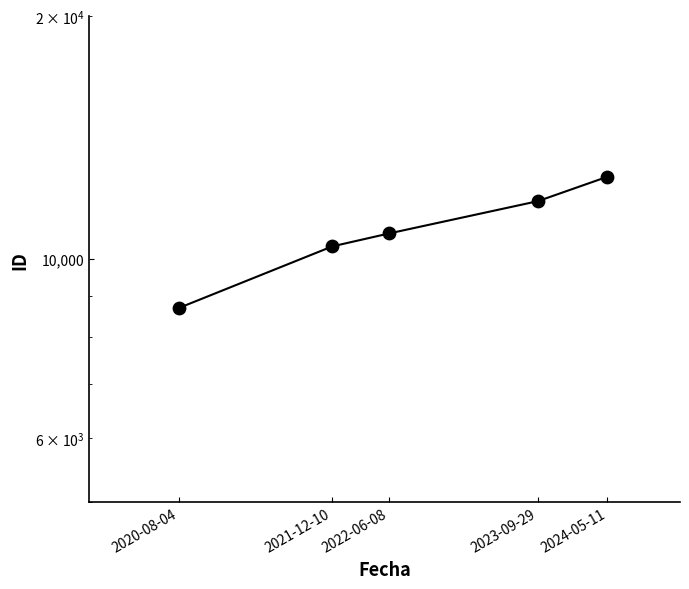

Which has a higher value, 2021-12-10 or 2022-06-08?

2022-06-08